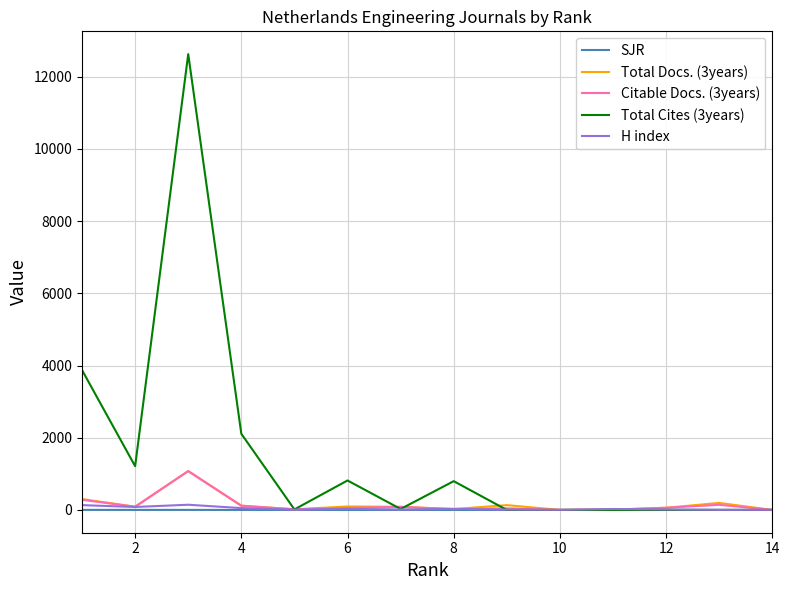

What is the greatest value displayed?

12628.0